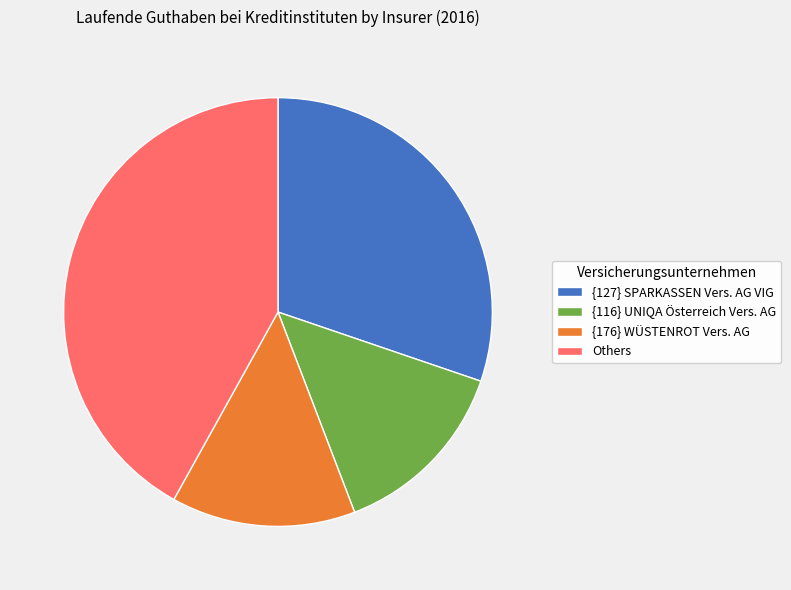

Is there any slice that represents more than half of the pie?

No